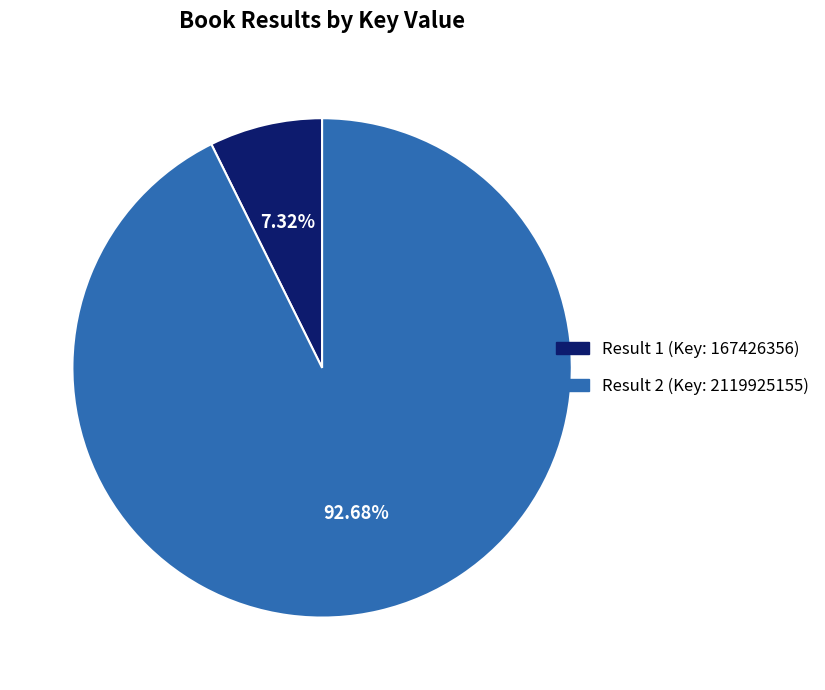

Which slice represents more than half of the pie?

Result 2 (Key: 2119925155)